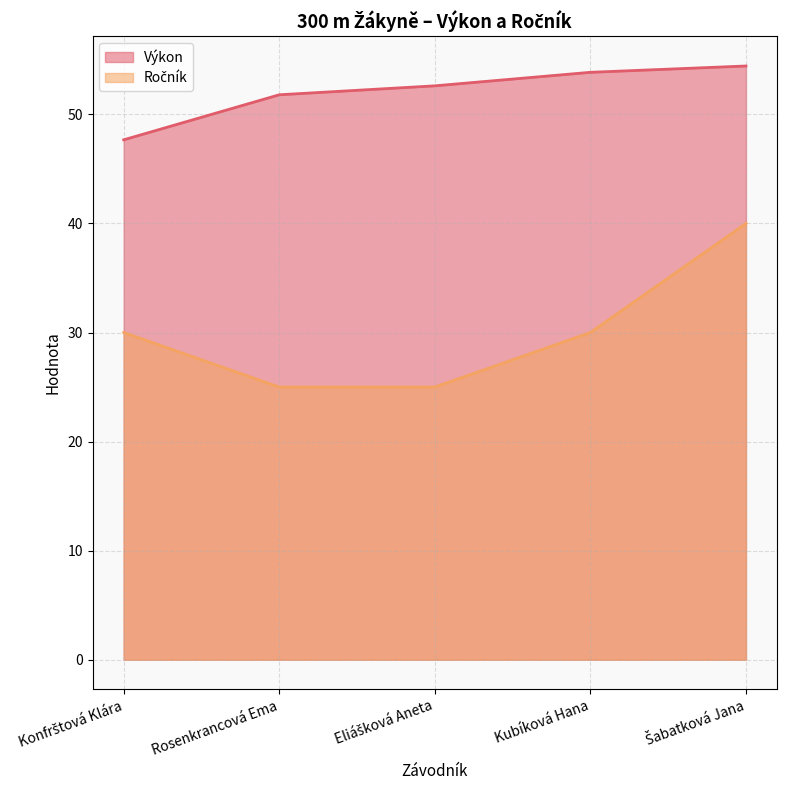

What is the sum of all Výkon values?

260.4